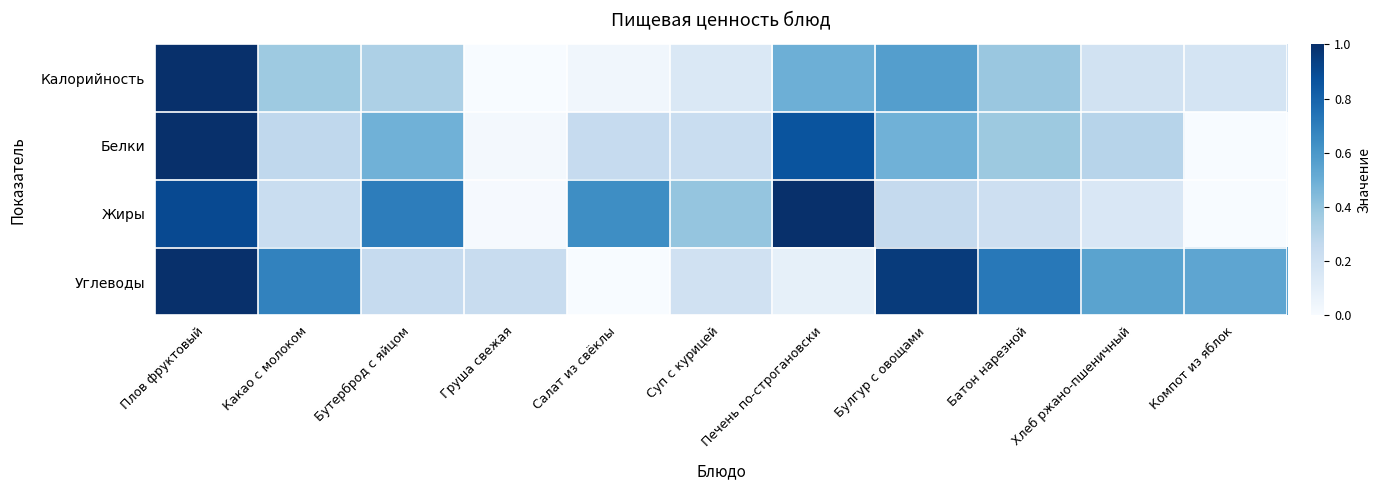

At which category does the chart reach its peak across all series?

Плов фруктовый